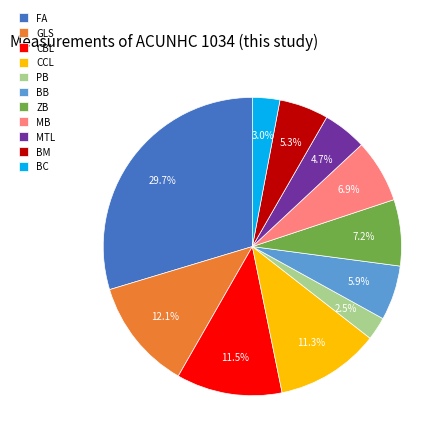

What is the total percentage of CCL and PB?

13.8%